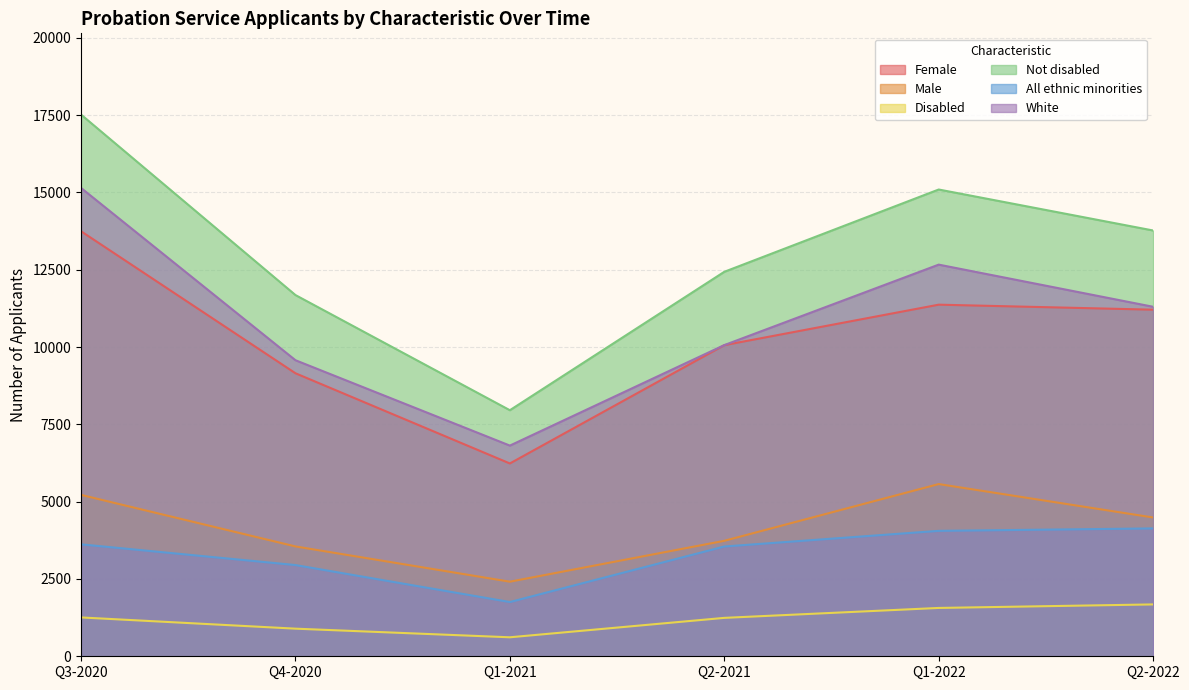

Does the chart have visible grid lines?

Yes